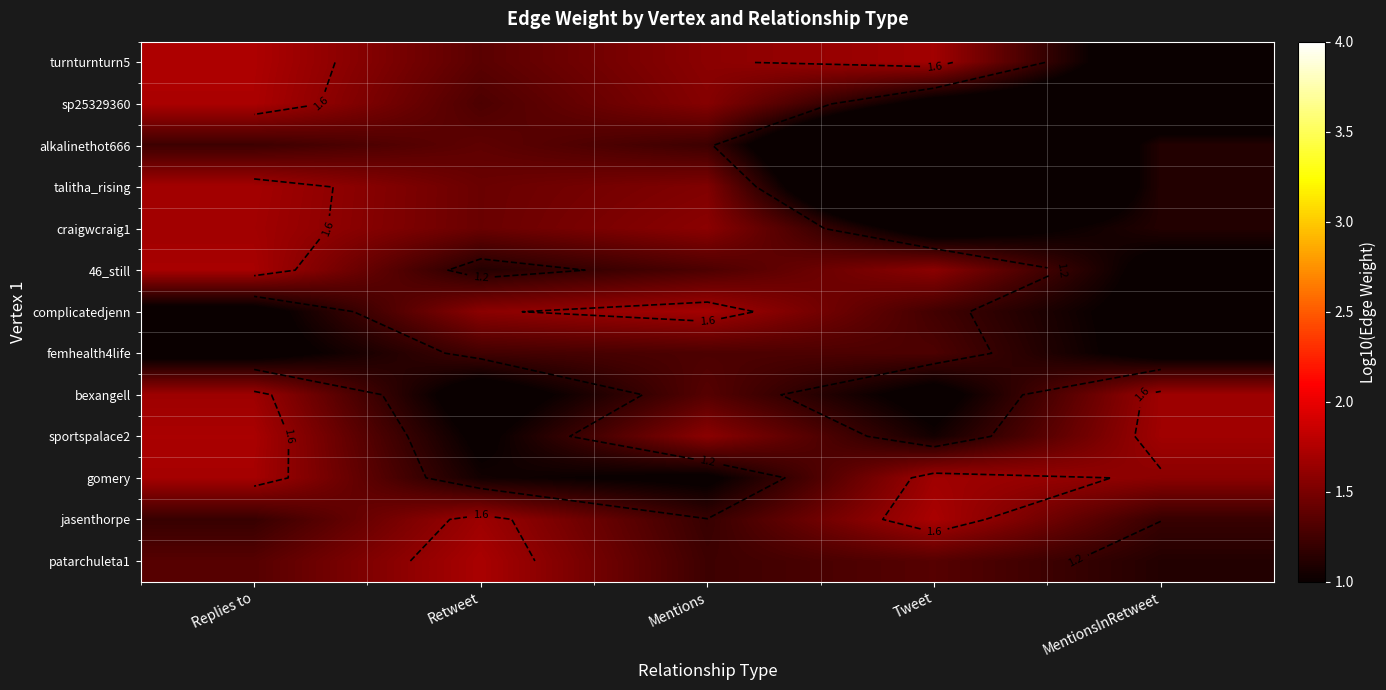

At Tweet, list the series in order from largest to smallest.

jasenthorpe, turnturnturn5, gomery, 46_still, patarchuleta1, femhealth4life, complicatedjenn, sportspalace2, sp25329360, bexangell, craigwcraig1, alkalinethot666, talitha_rising